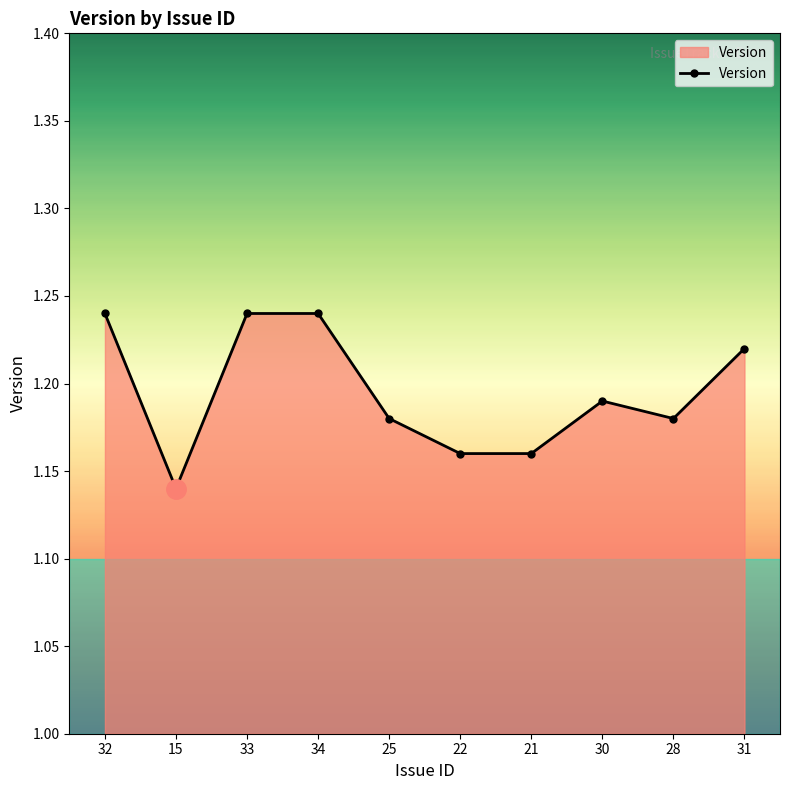

Where is the first local minimum?

15